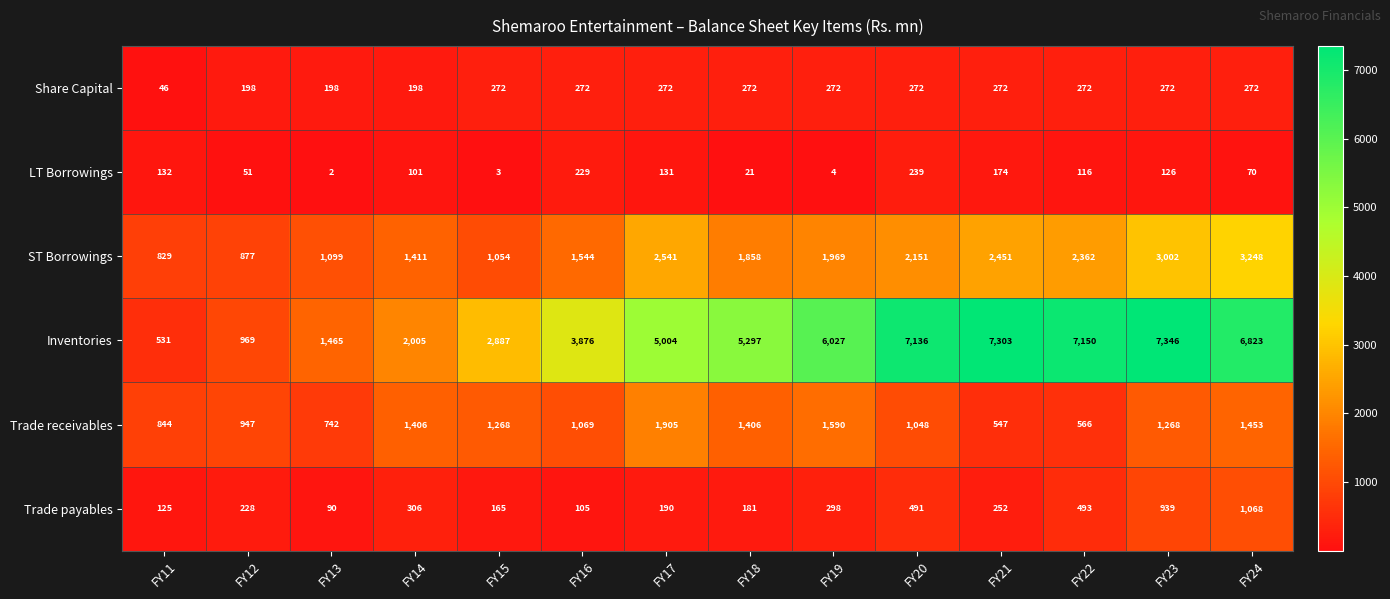

Which series changed the most between FY14 and FY18?

Inventories